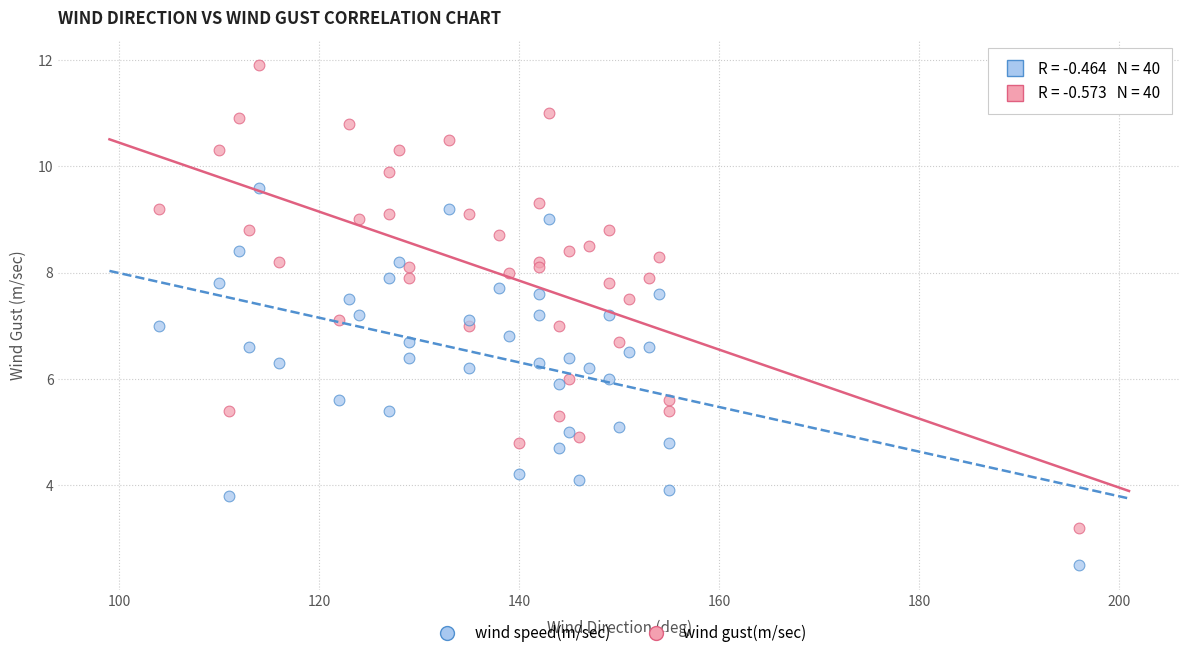

Which series reaches the minimum Y coordinate?

wind speed(m/sec)